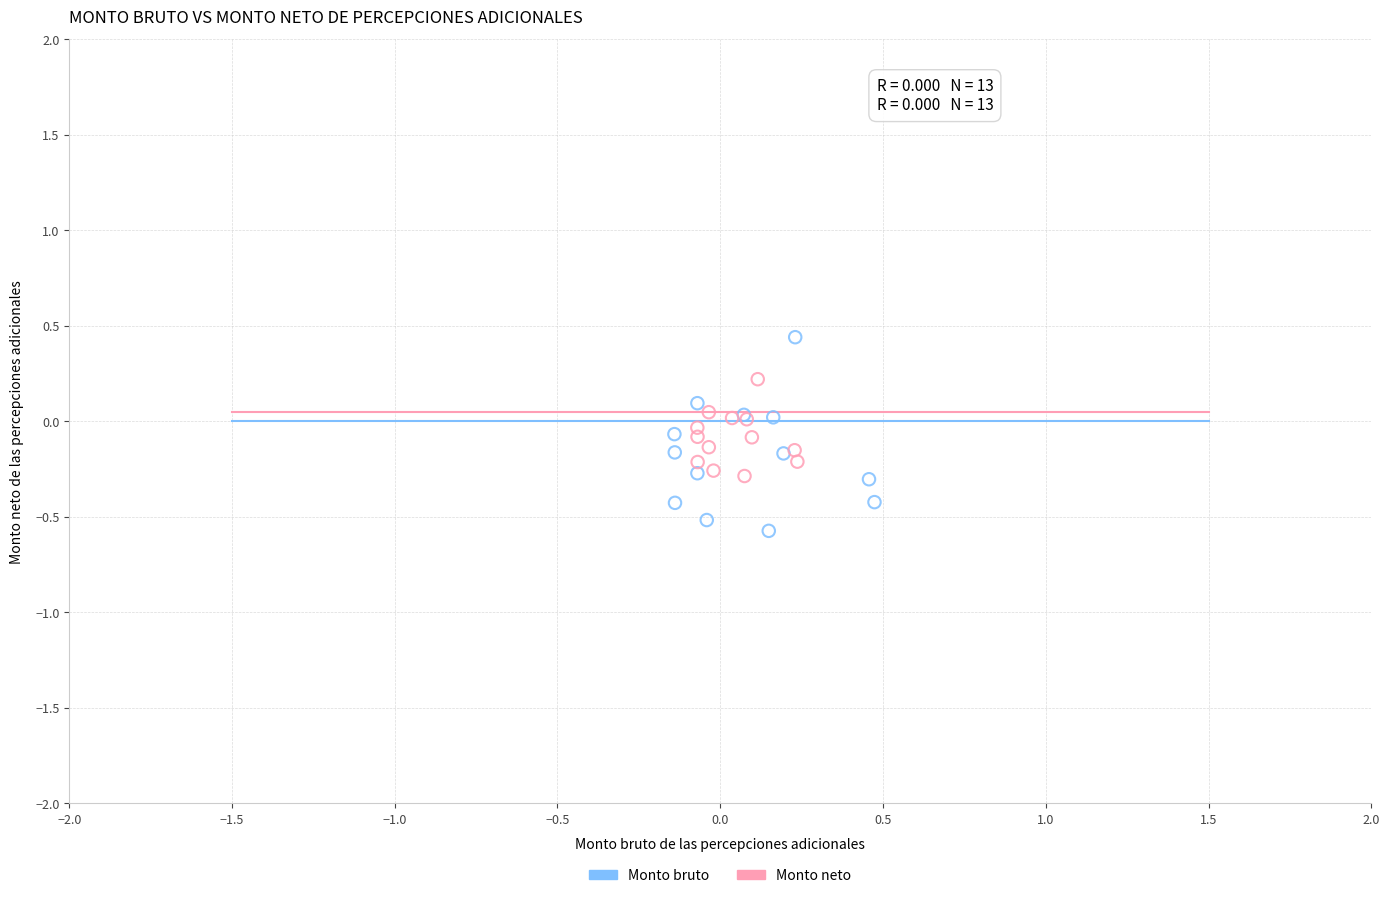

Which series contains the lowest Y value?

Monto bruto